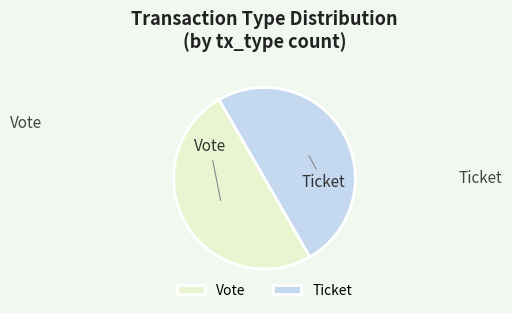

Is the sum of Ticket and Vote greater than half?

Yes